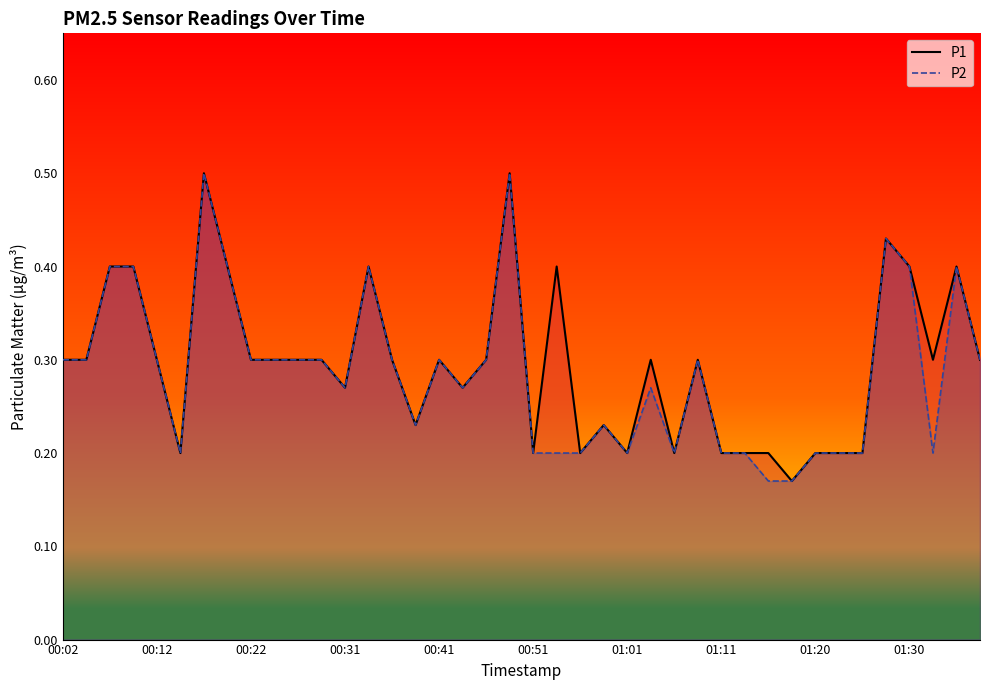

Rank the series at 19 from lowest to highest value.

P1, P2